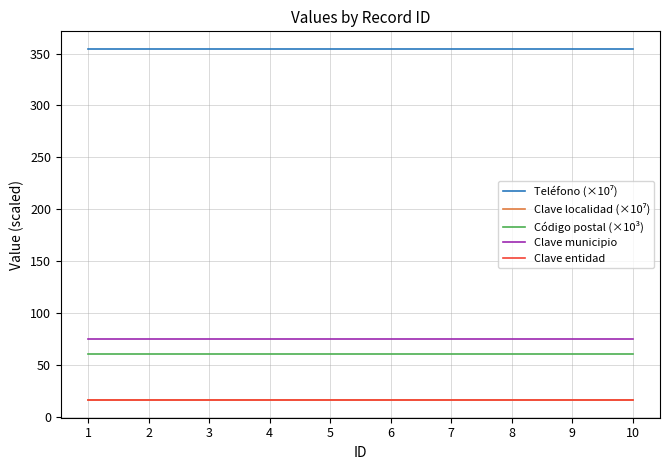

The value of Clave entidad at 3 is 16.0. True or false?

True